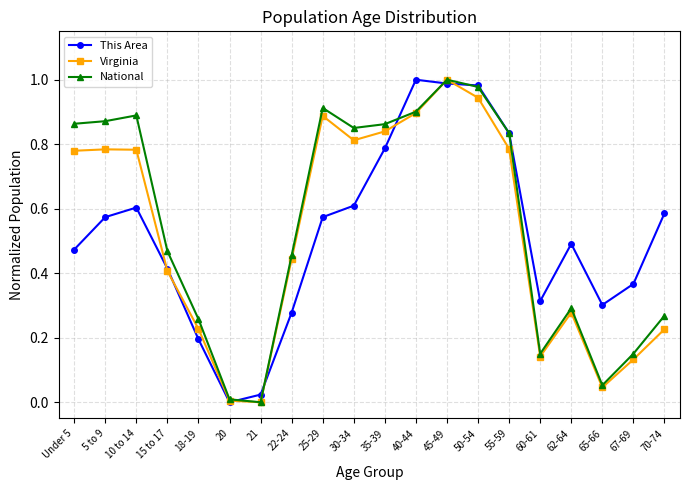

Is this an area chart (filled region under the line)?

No